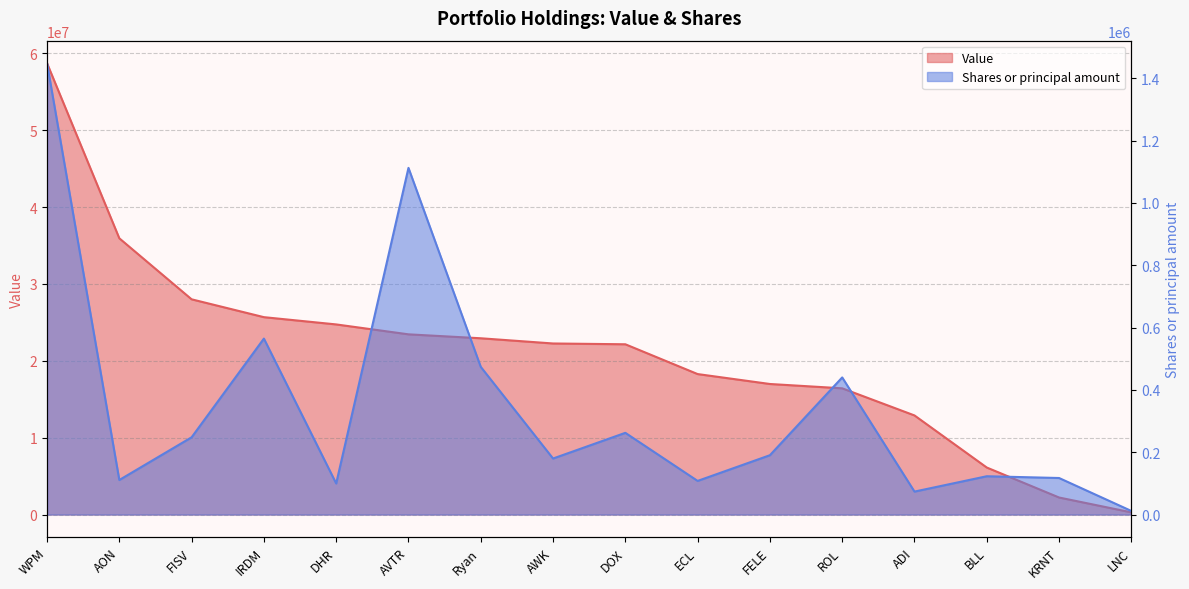

Rank the series at Ryan from highest to lowest value.

Value, Shares or principal amount